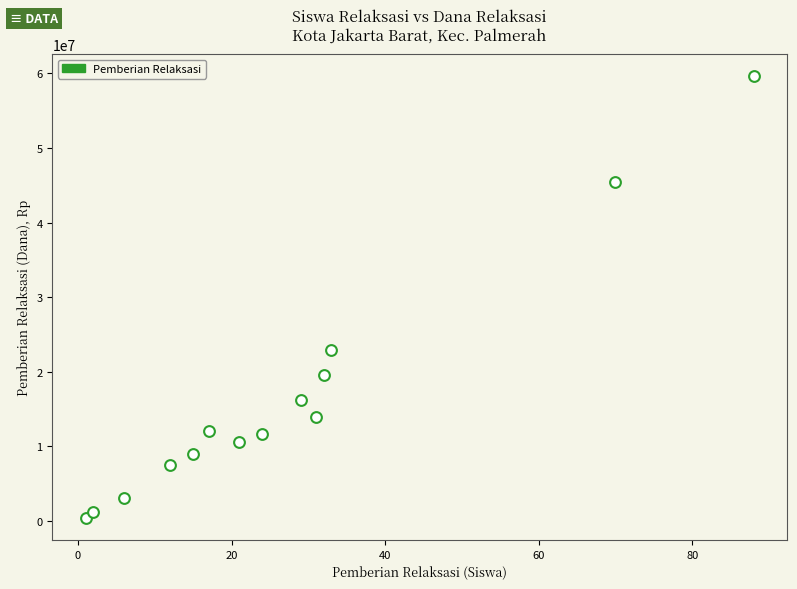

What is the range of X values (max minus min)?

87